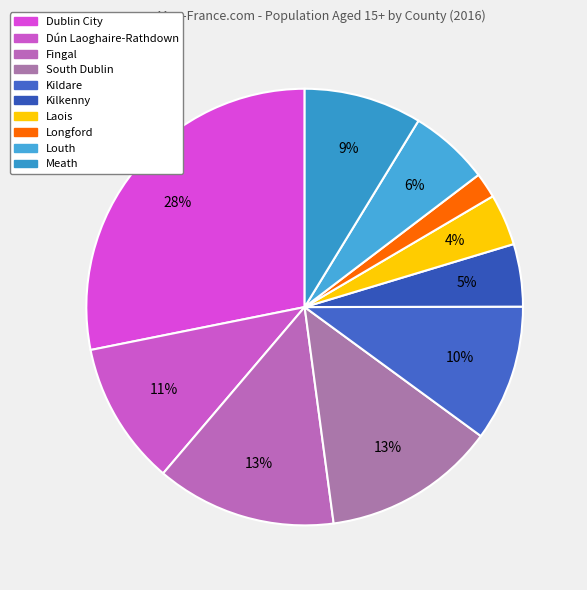

To the nearest percent, what is the average slice percentage?

10%